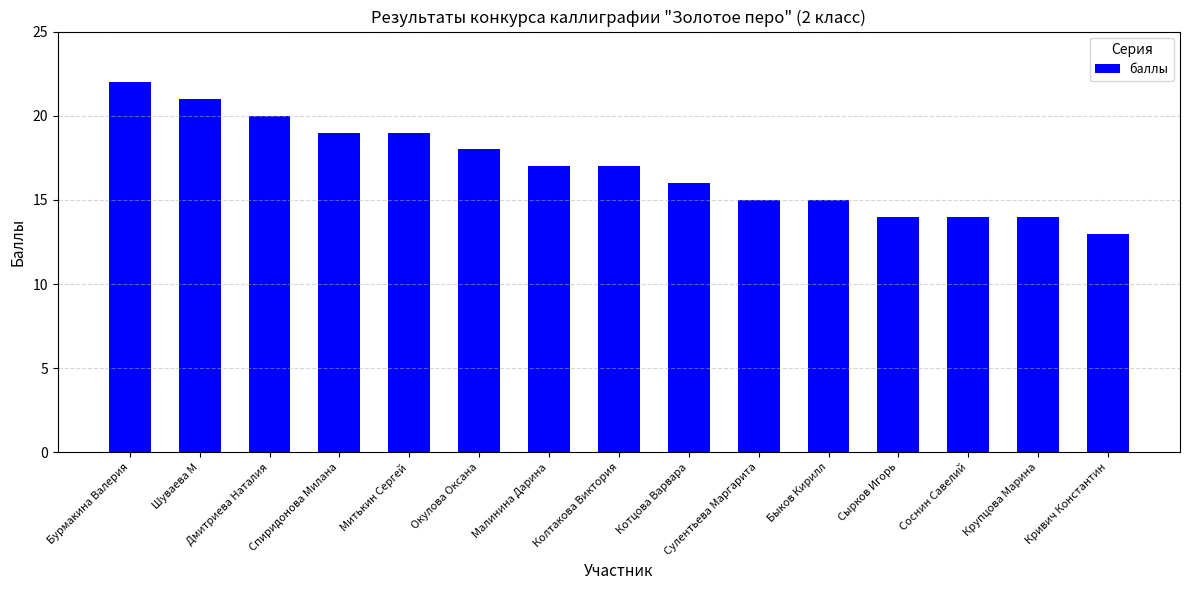

Is it true that the value at Кривич Константин is 13?

True